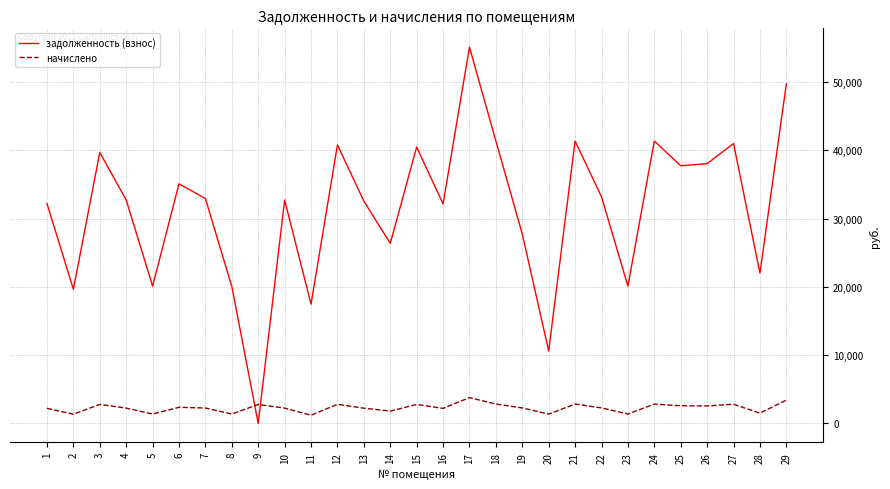

The начислено series shows 2781.2 at 15. True or false?

True